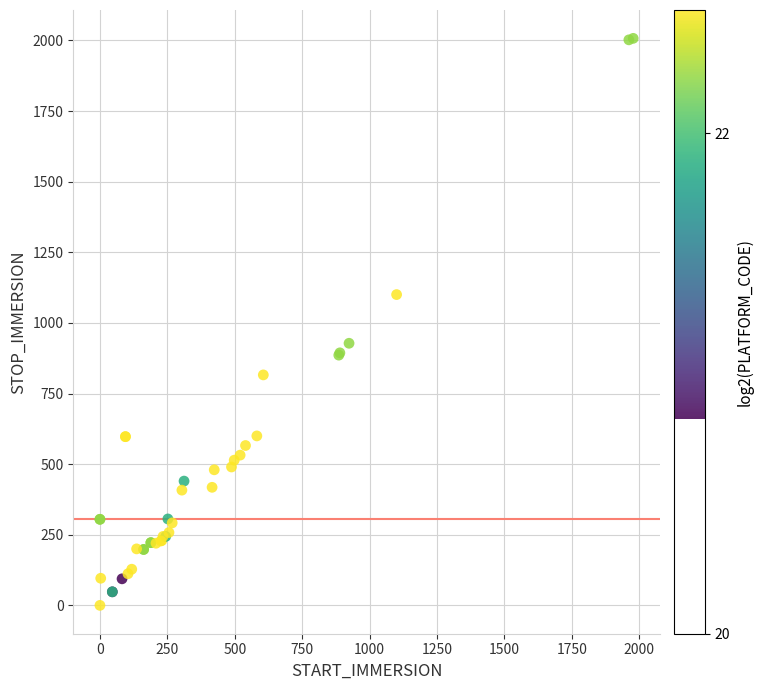

What Y value in the scatter plot is closest to 1003?

928.0